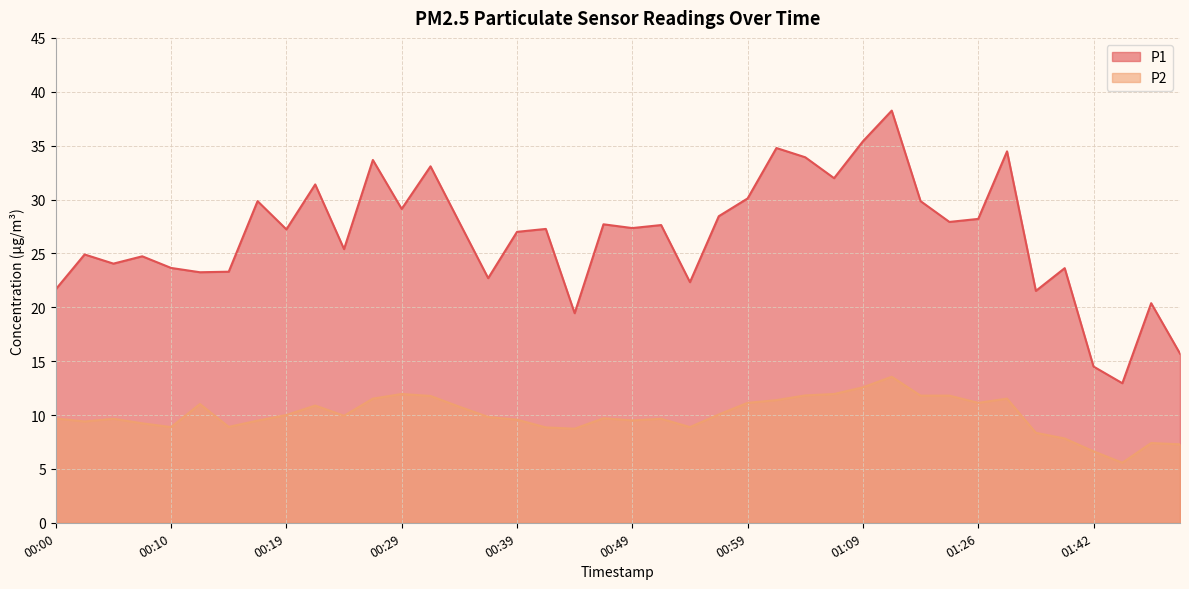

How many categories are shown in the chart?

40